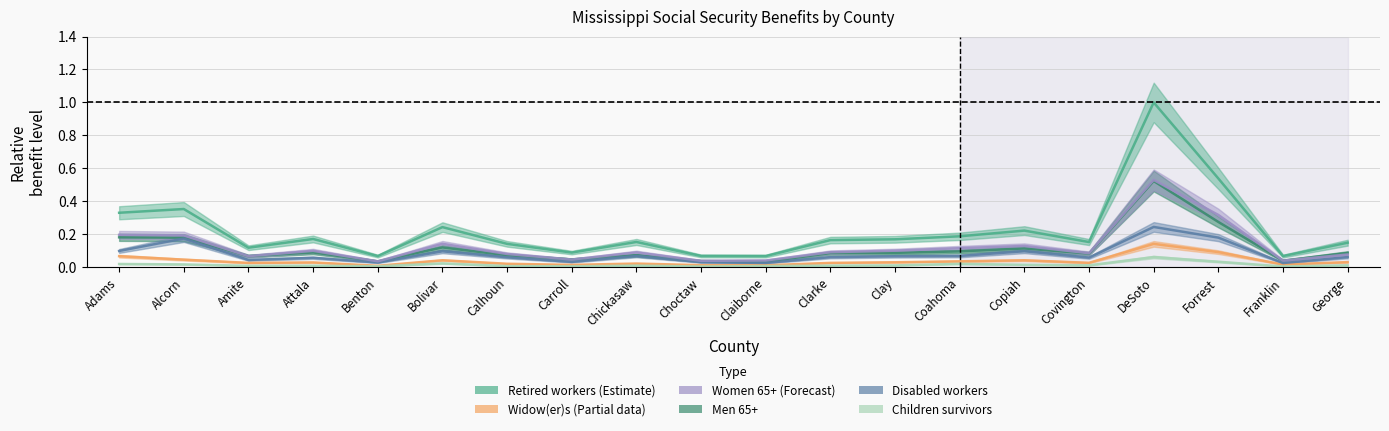

At which category does Widow(er)s reach its first local valley?

Amite